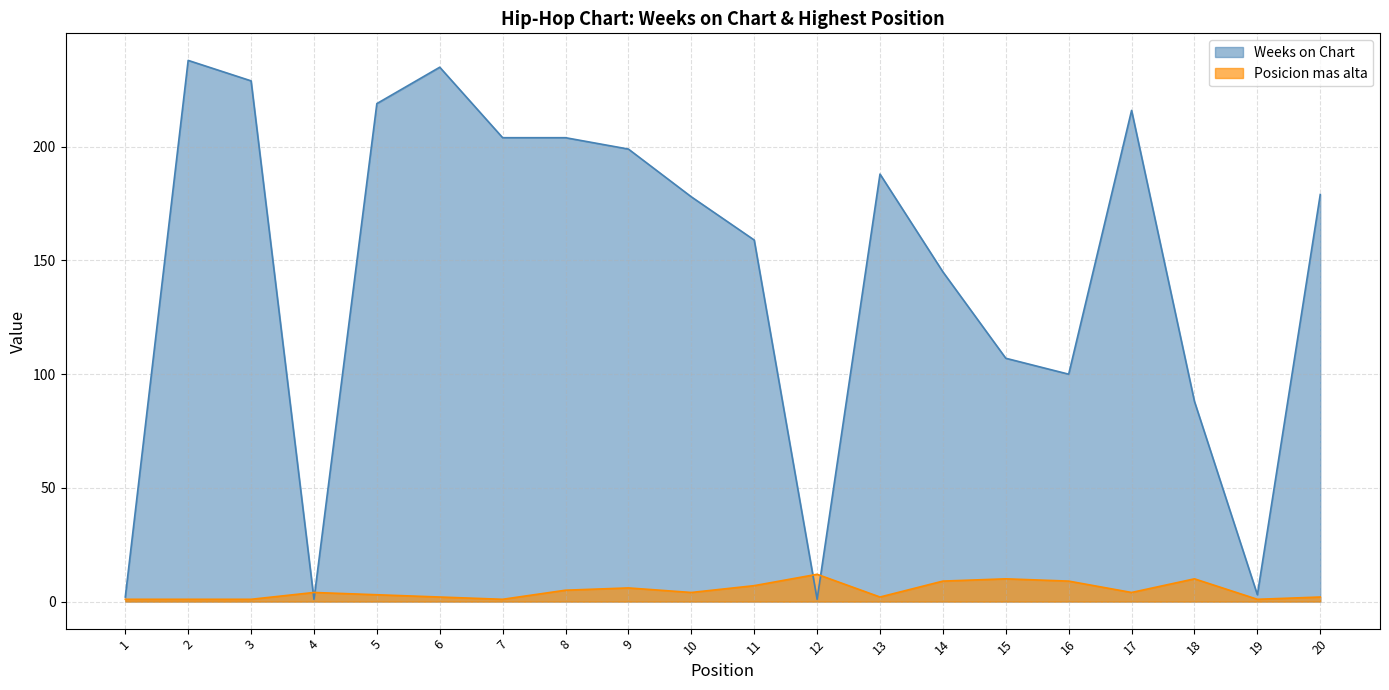

After their last crossing, which series has the higher values: Posicion mas alta or Weeks on Chart?

Weeks on Chart